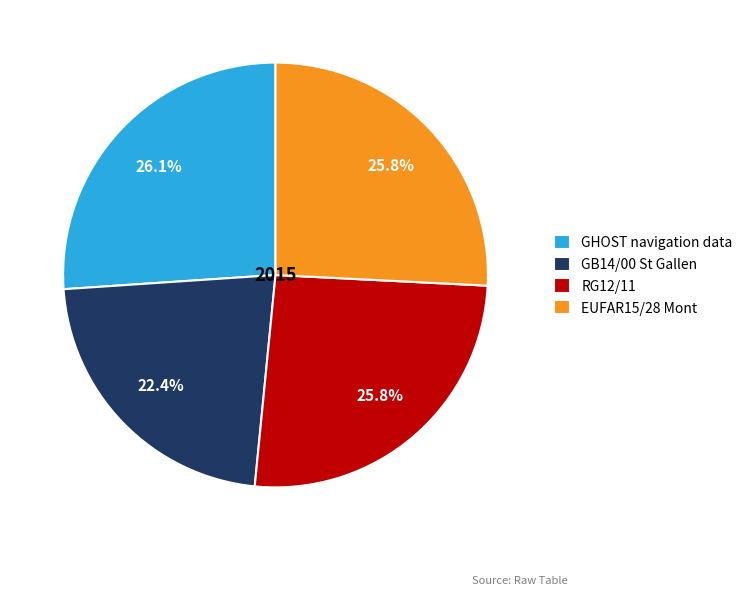

Is there a majority slice in this chart?

No